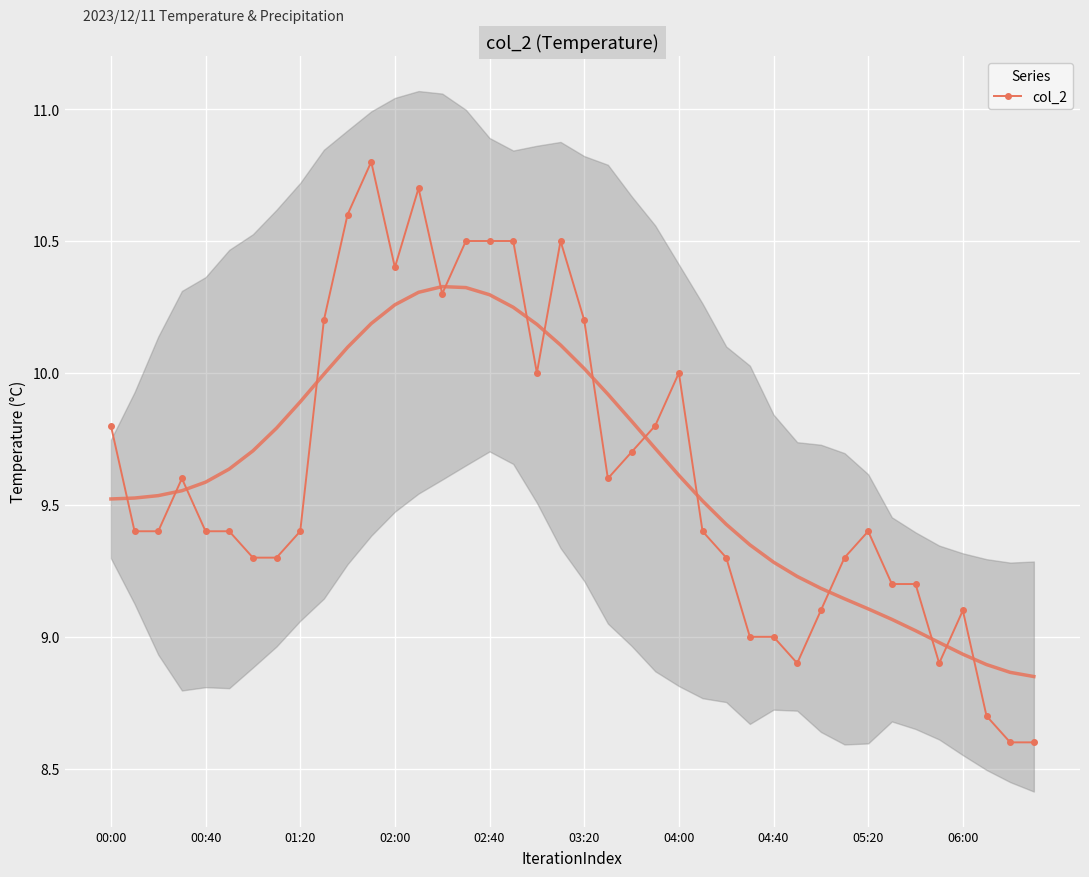

How many points are lower than both their immediate neighbors (excluding endpoints)?

6